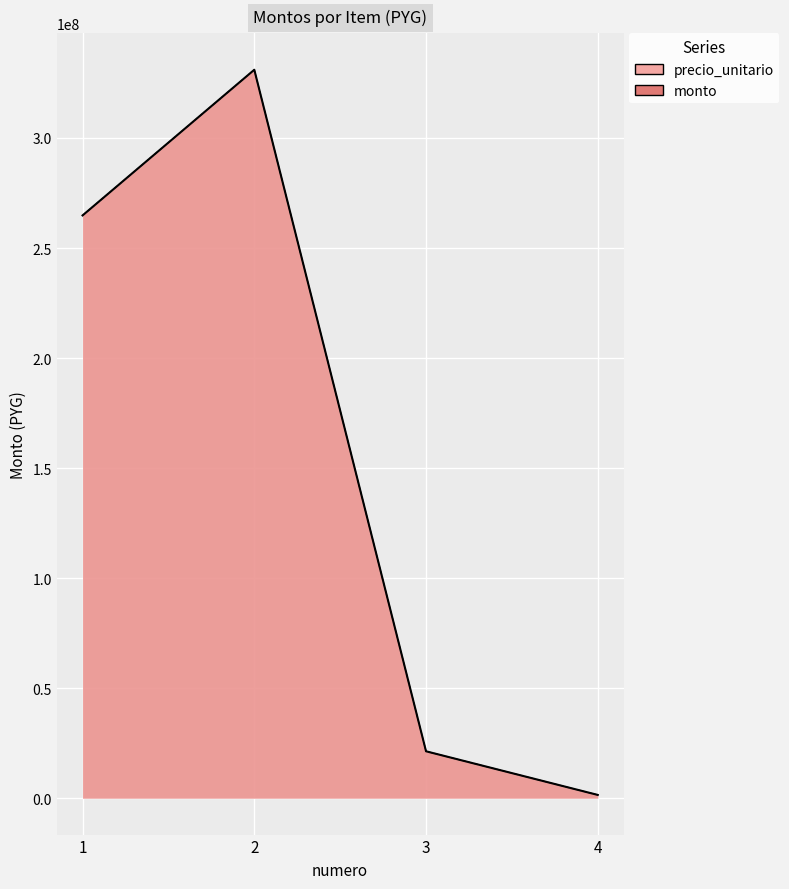

Which label corresponds to the smallest value in the chart?

4